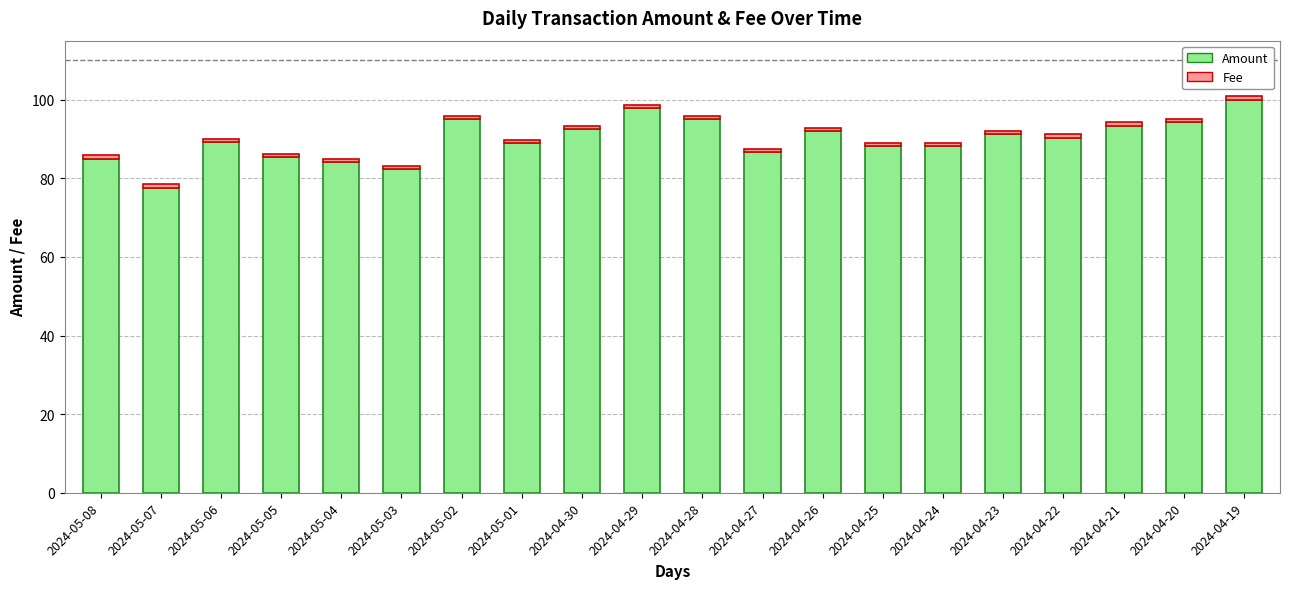

How many bars are there in total?

20